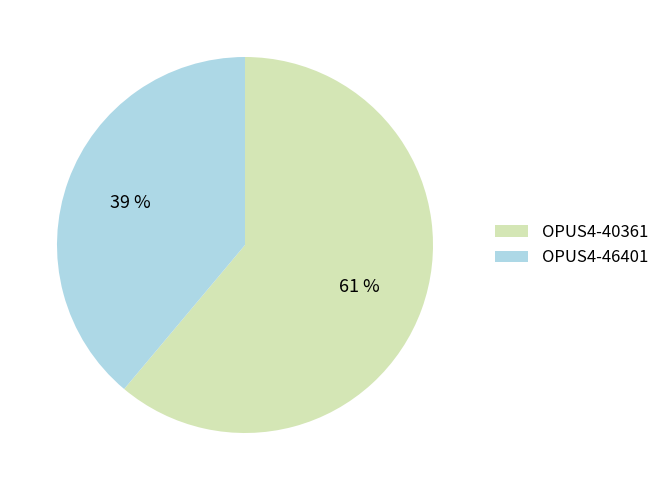

To the nearest percent, what is the difference between the largest and smallest slice percentages?

22%